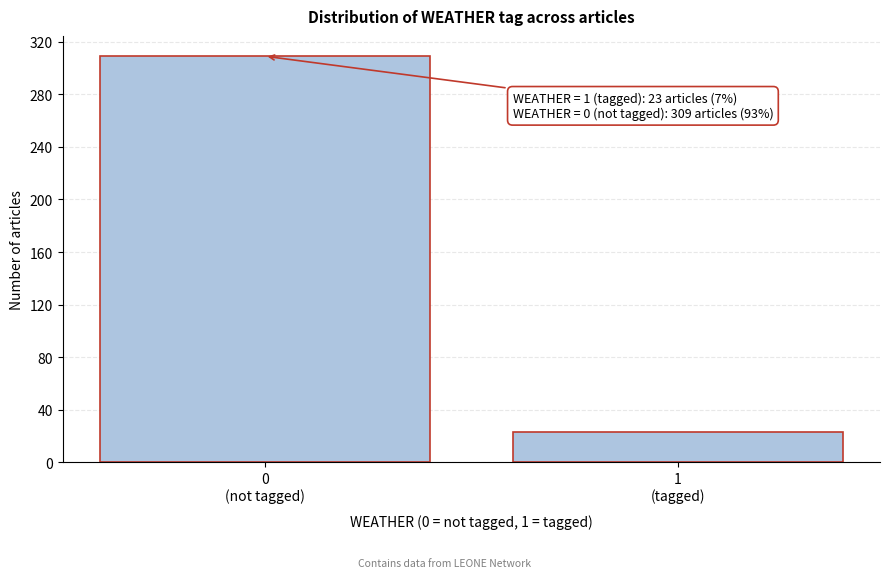

Reading left to right, list all the values displayed in this chart.

309	23